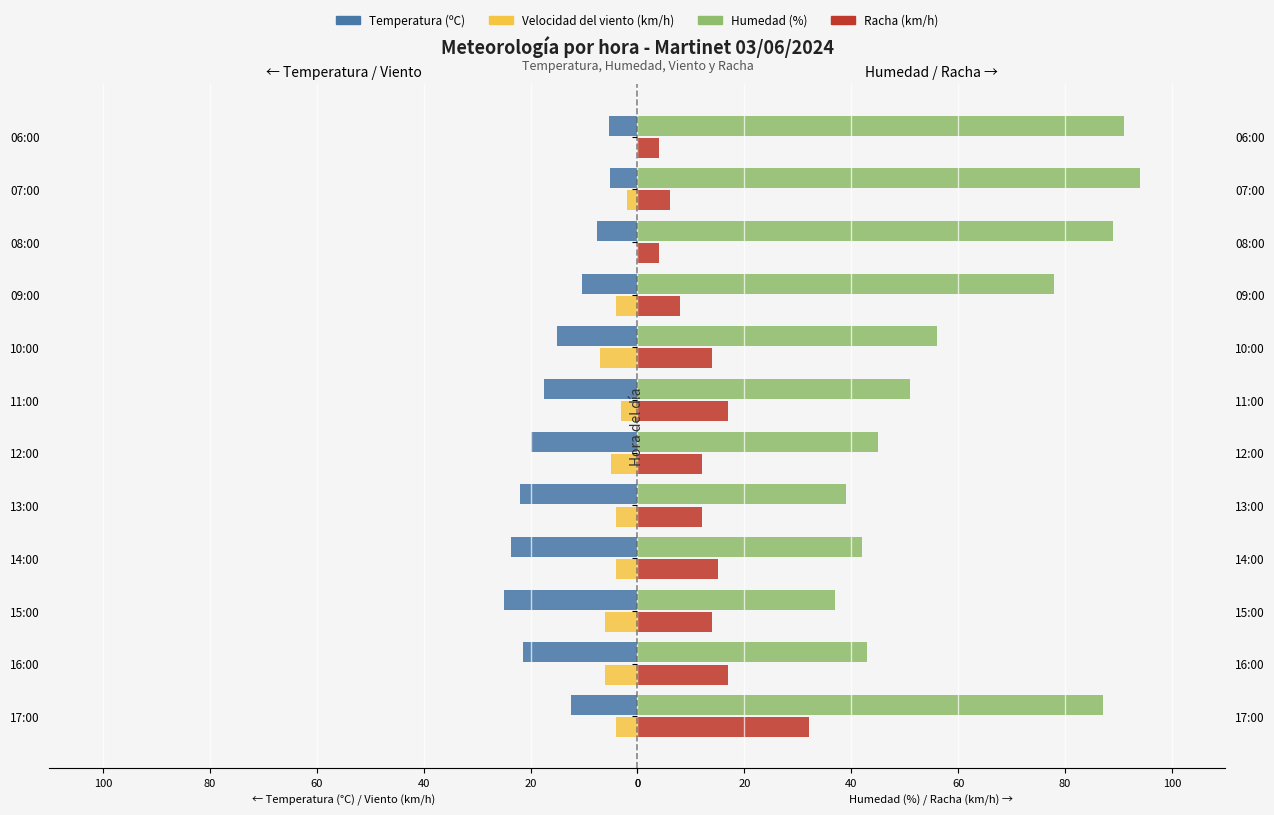

The value of Humedad (%) at 17:00 is 87.0. True or false?

True